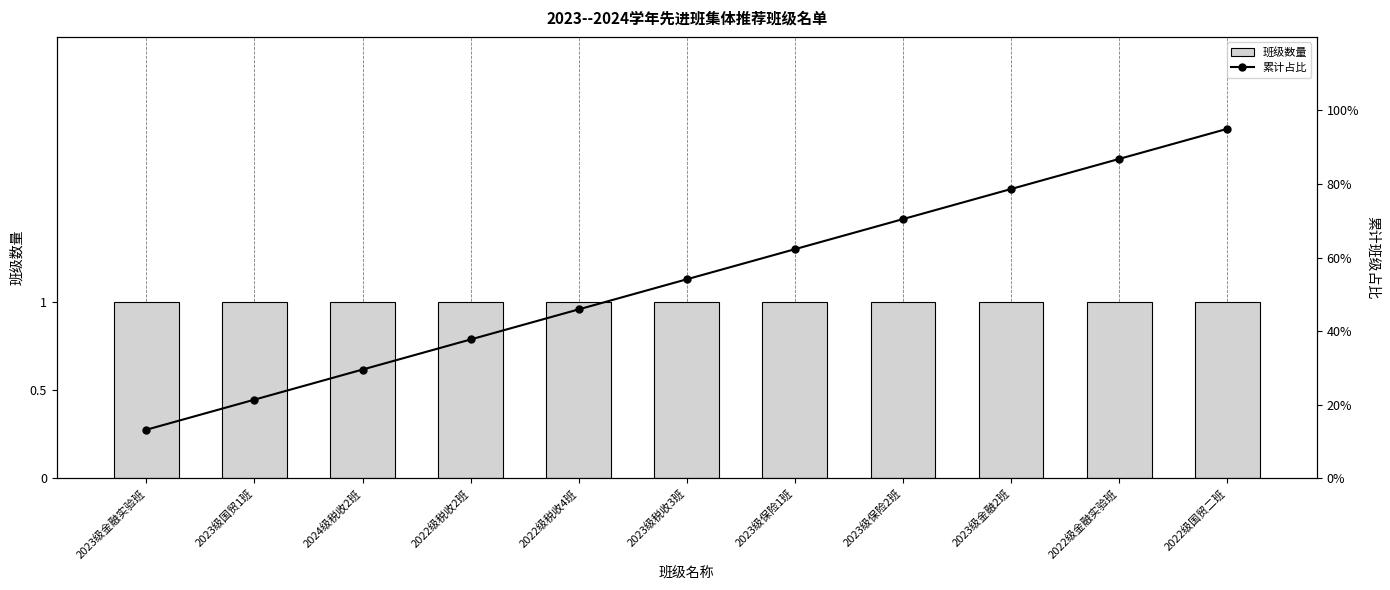

At how many categories does at least one series exceed 0?

11